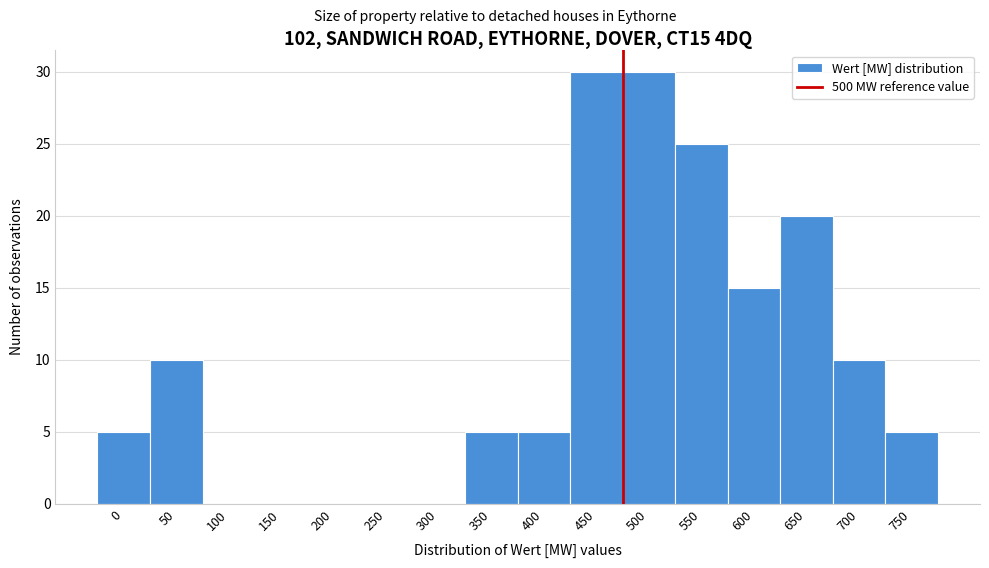

Reading right to left, list all the values displayed in this chart.

750=5	700=10	650=20	600=15	550=25	500=30	450=30	400=5	350=5	300=0	250=0	200=0	150=0	100=0	50=10	0=5